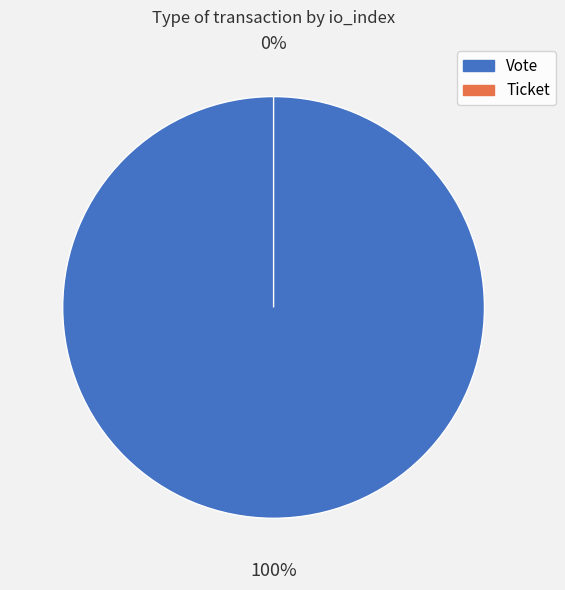

Which slice is the smallest?

Ticket